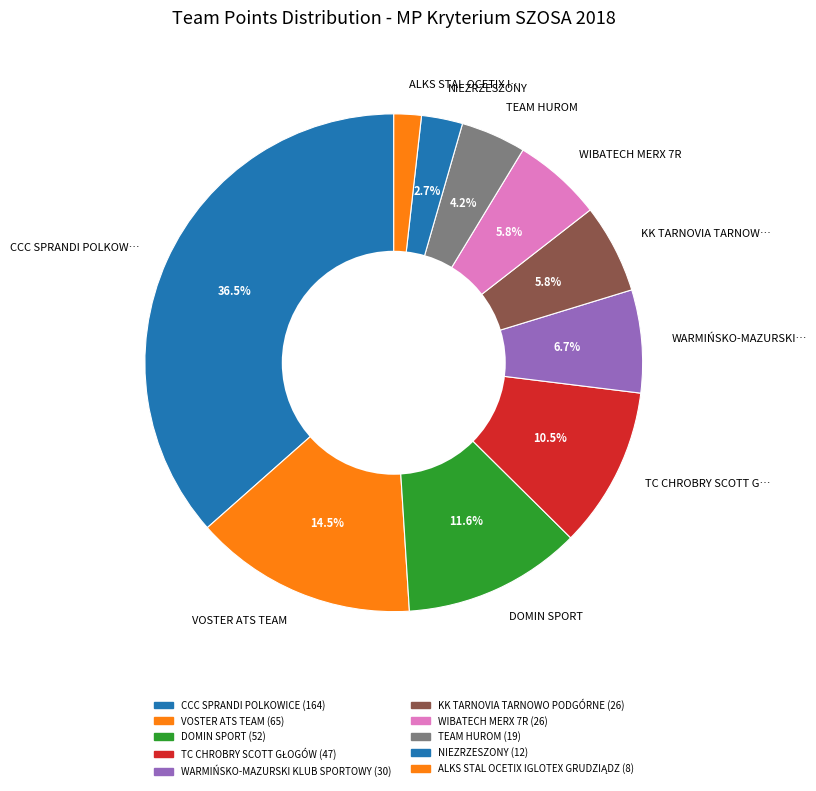

Is the sum of WIBATECH MERX 7R and DOMIN SPORT greater than half?

No